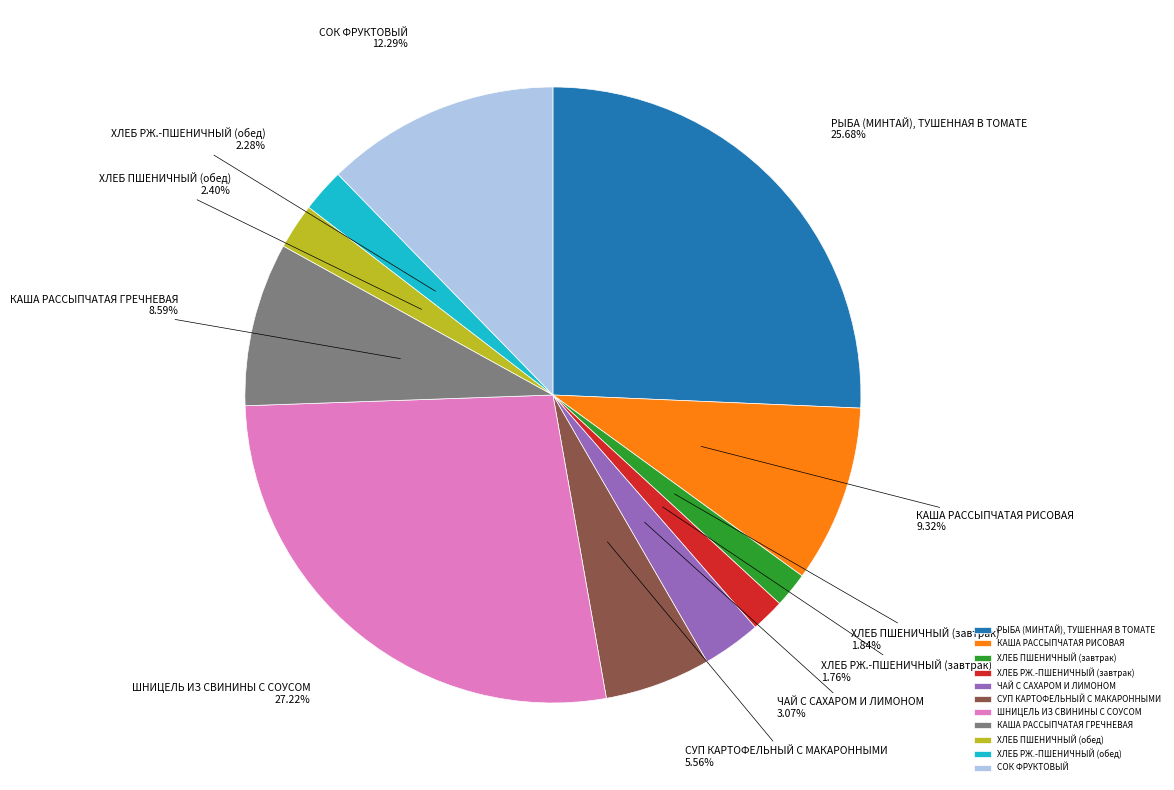

Approximately how many times larger is the value at ЧАЙ С САХАРОМ И ЛИМОНОМ compared to ШНИЦЕЛЬ ИЗ СВИНИНЫ С СОУСОМ?

0.1